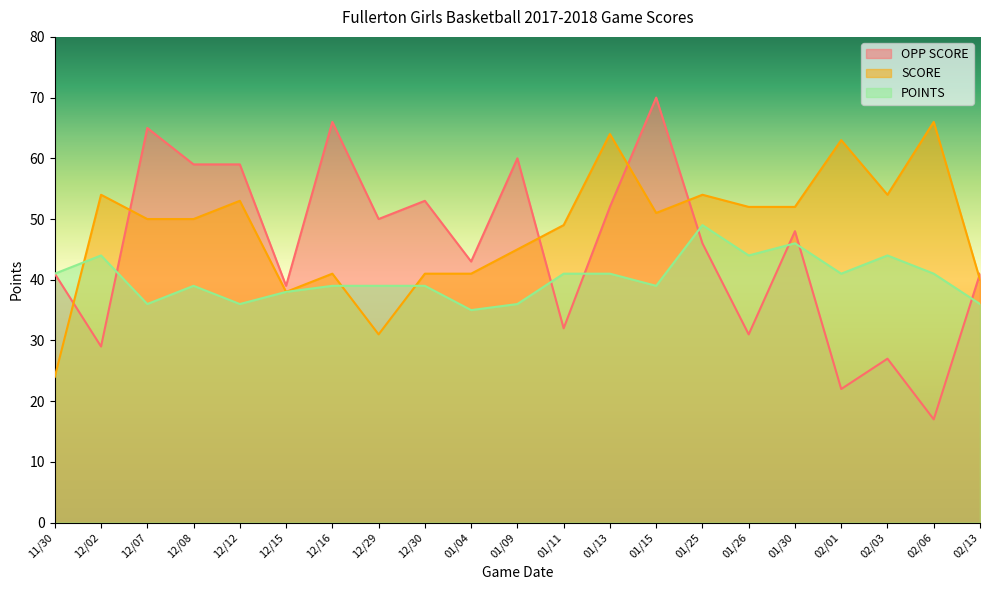

Does the chart have visible grid lines?

No